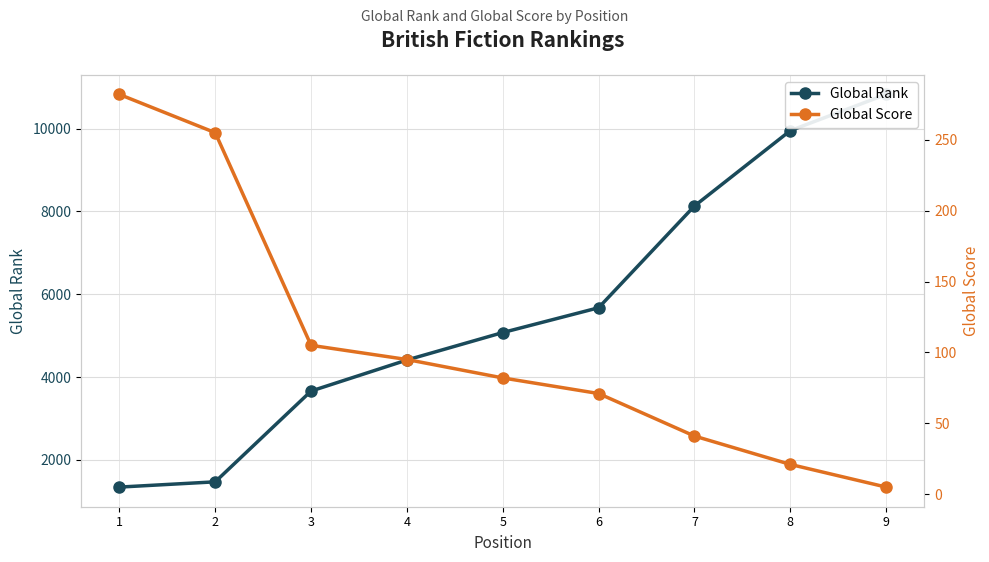

True or false: Global Score has more than 2 points higher than both neighbors.

False